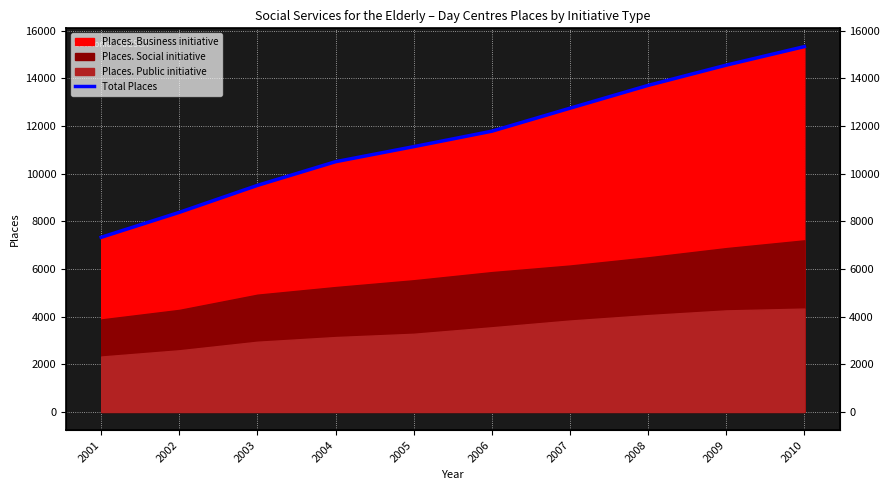

At which category does the chart reach its minimum across all series?

2001